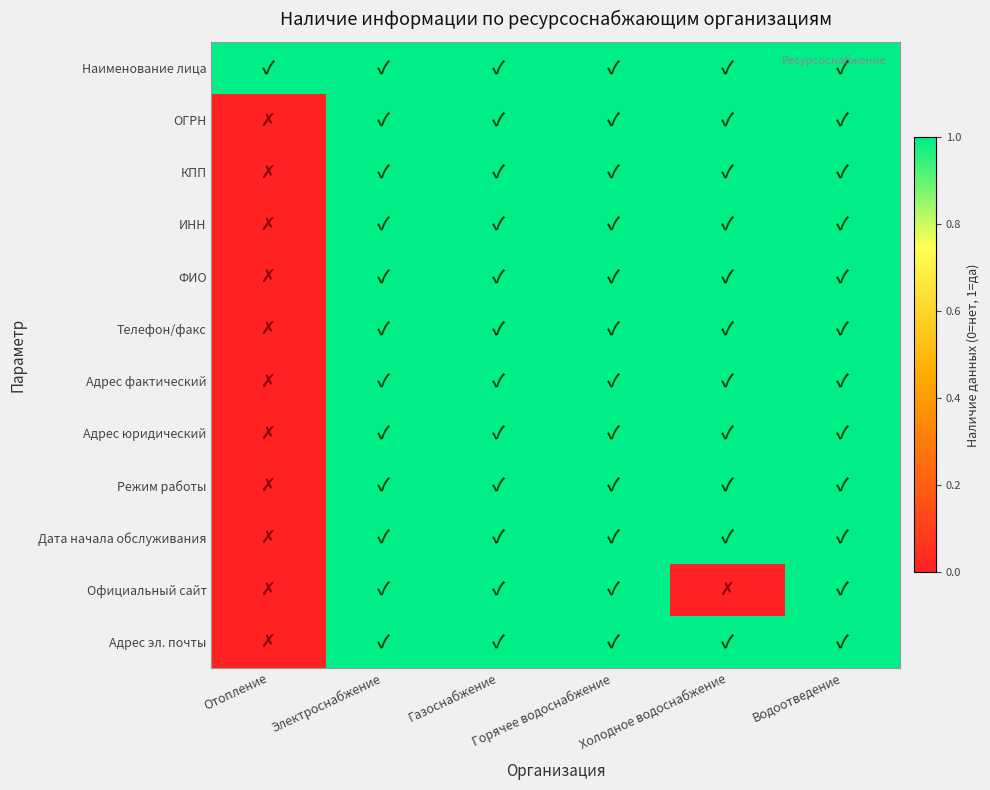

Reading left to right, transcribe all the data shown in this chart.

Наименование лица: Отопление=1	Электроснабжение=1	Газоснабжение=1	Горячее водоснабжение=1	Холодное водоснабжение=1	Водоотведение=1
ОГРН: Отопление=0	Электроснабжение=1	Газоснабжение=1	Горячее водоснабжение=1	Холодное водоснабжение=1	Водоотведение=1
КПП: Отопление=0	Электроснабжение=1	Газоснабжение=1	Горячее водоснабжение=1	Холодное водоснабжение=1	Водоотведение=1
ИНН: Отопление=0	Электроснабжение=1	Газоснабжение=1	Горячее водоснабжение=1	Холодное водоснабжение=1	Водоотведение=1
ФИО: Отопление=0	Электроснабжение=1	Газоснабжение=1	Горячее водоснабжение=1	Холодное водоснабжение=1	Водоотведение=1
Телефон/факс: Отопление=0	Электроснабжение=1	Газоснабжение=1	Горячее водоснабжение=1	Холодное водоснабжение=1	Водоотведение=1
Адрес фактический: Отопление=0	Электроснабжение=1	Газоснабжение=1	Горячее водоснабжение=1	Холодное водоснабжение=1	Водоотведение=1
Адрес юридический: Отопление=0	Электроснабжение=1	Газоснабжение=1	Горячее водоснабжение=1	Холодное водоснабжение=1	Водоотведение=1
Режим работы: Отопление=0	Электроснабжение=1	Газоснабжение=1	Горячее водоснабжение=1	Холодное водоснабжение=1	Водоотведение=1
Дата начала обслуживания: Отопление=0	Электроснабжение=1	Газоснабжение=1	Горячее водоснабжение=1	Холодное водоснабжение=1	Водоотведение=1
Официальный сайт: Отопление=0	Электроснабжение=1	Газоснабжение=1	Горячее водоснабжение=1	Холодное водоснабжение=0	Водоотведение=1
Адрес эл. почты: Отопление=0	Электроснабжение=1	Газоснабжение=1	Горячее водоснабжение=1	Холодное водоснабжение=1	Водоотведение=1